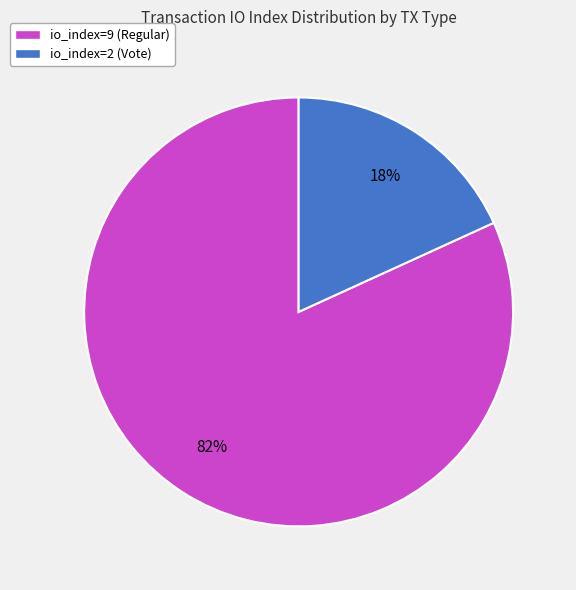

Is the sum of io_index=9 (Regular) and io_index=2 (Vote) greater than half?

Yes